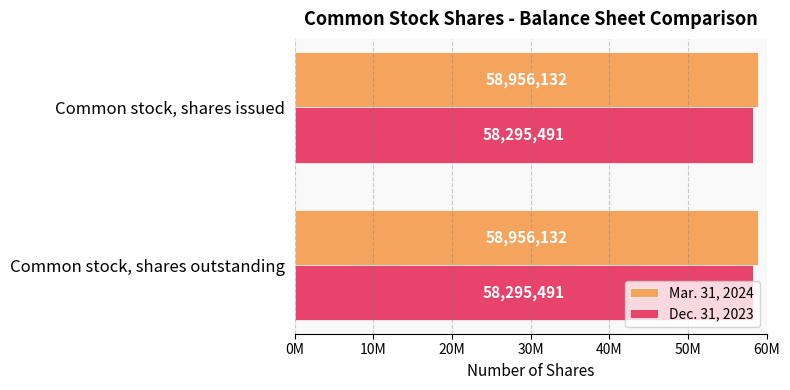

What is the greatest value displayed?

58956132